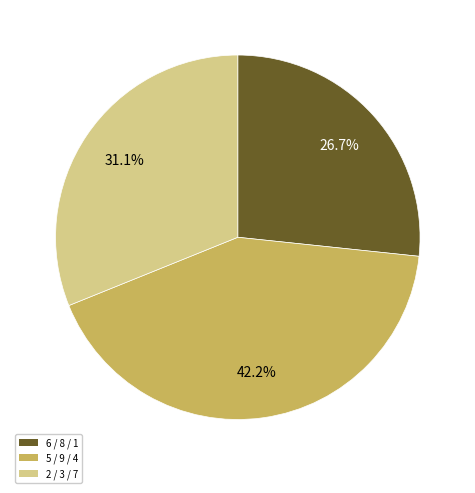

Does any single category account for the majority?

No